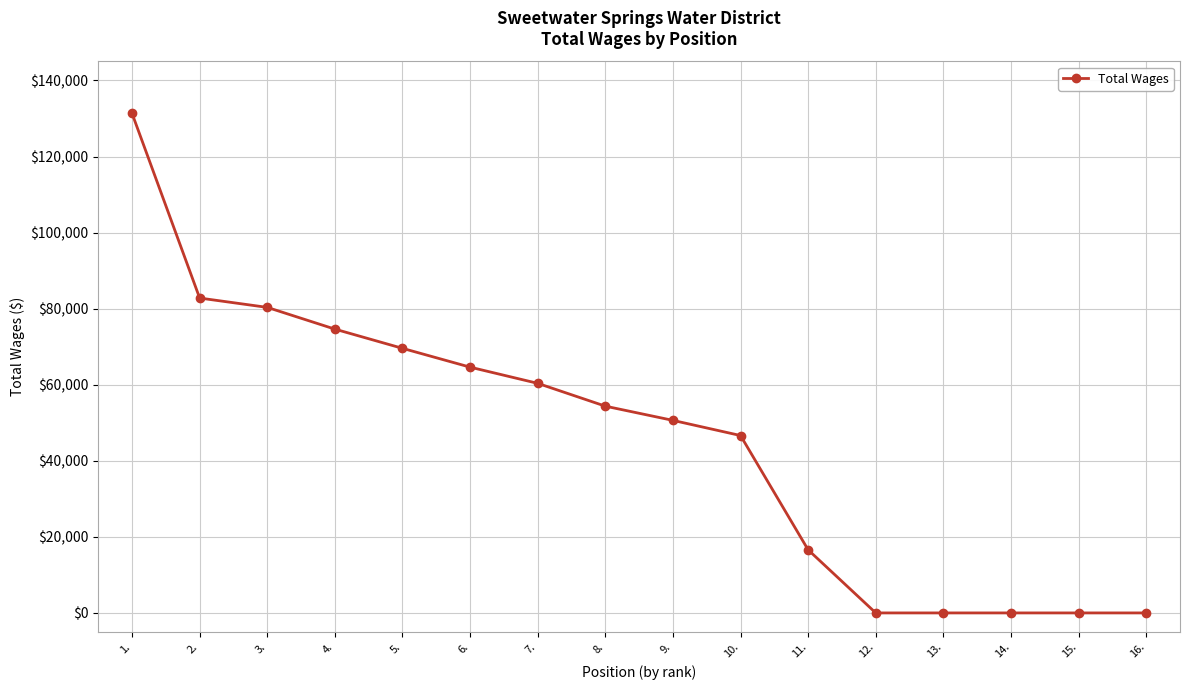

How many lines are shown in the chart?

1